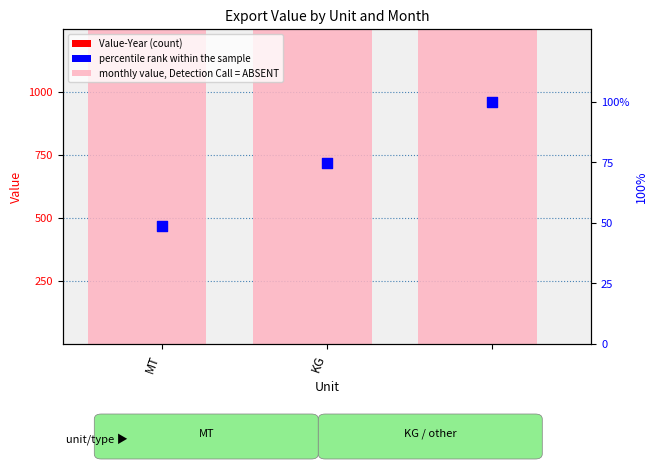

Which series contains the lowest Y value?

percentile rank within sample